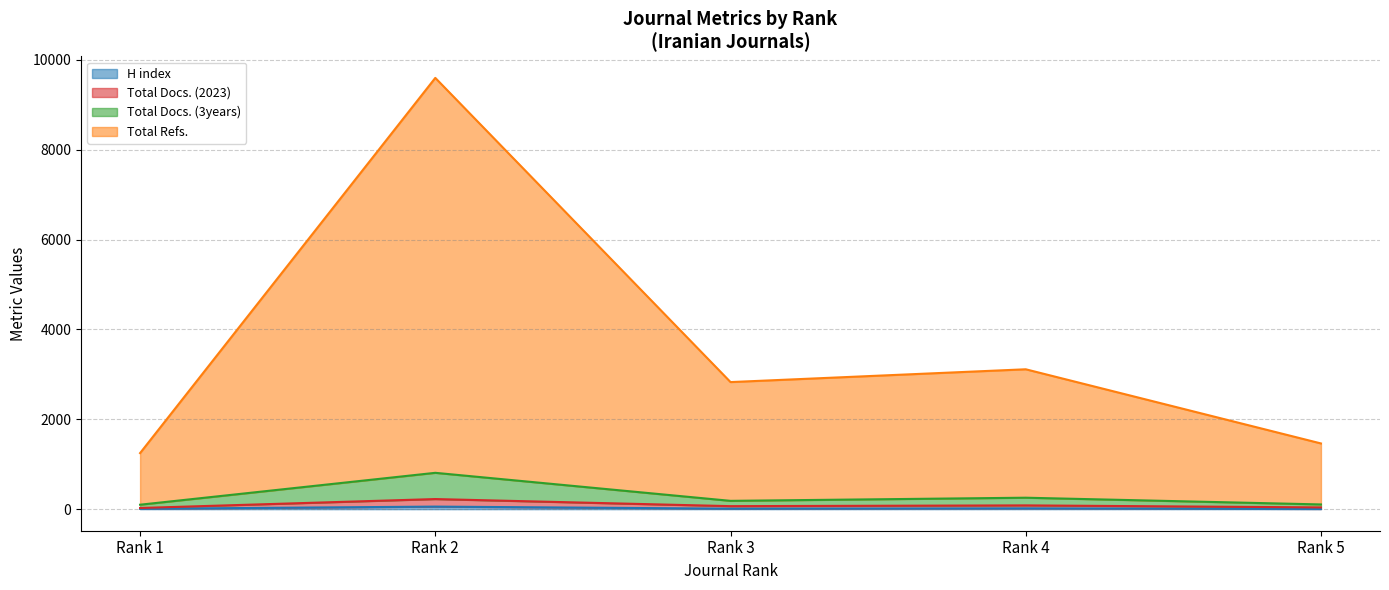

What is the difference between the maximum and second lowest values in the Total Docs. (3years) series?

704